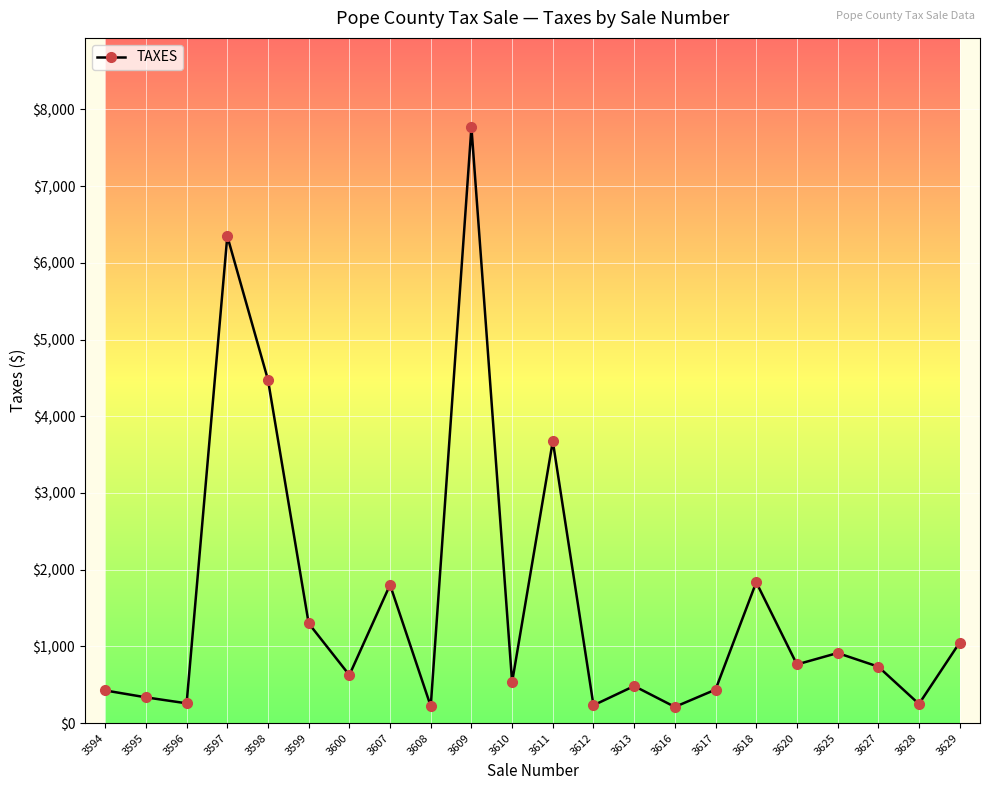

What is the maximum value shown in the chart?

7767.6